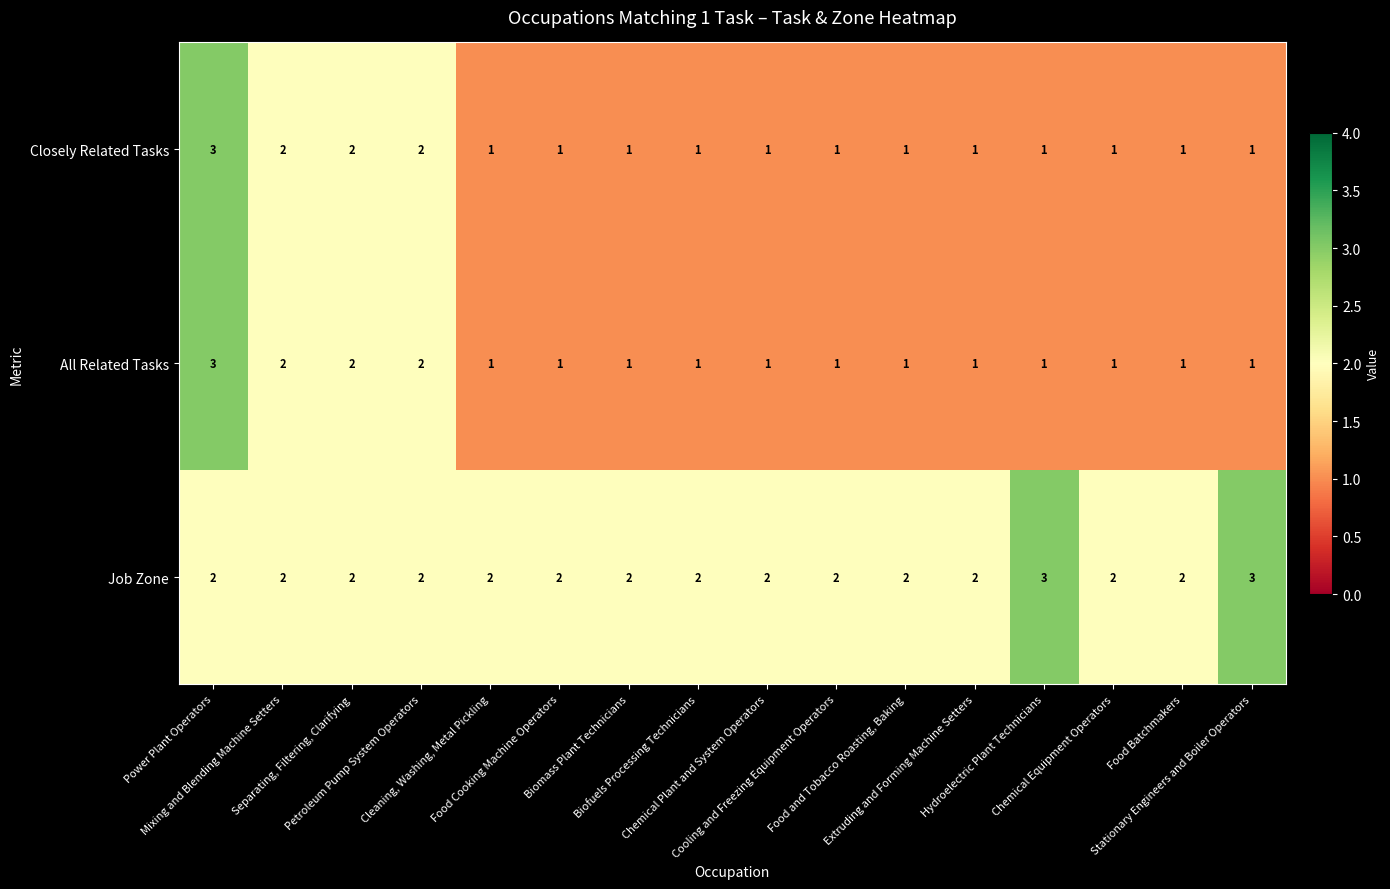

How many series are shown in this chart?

3